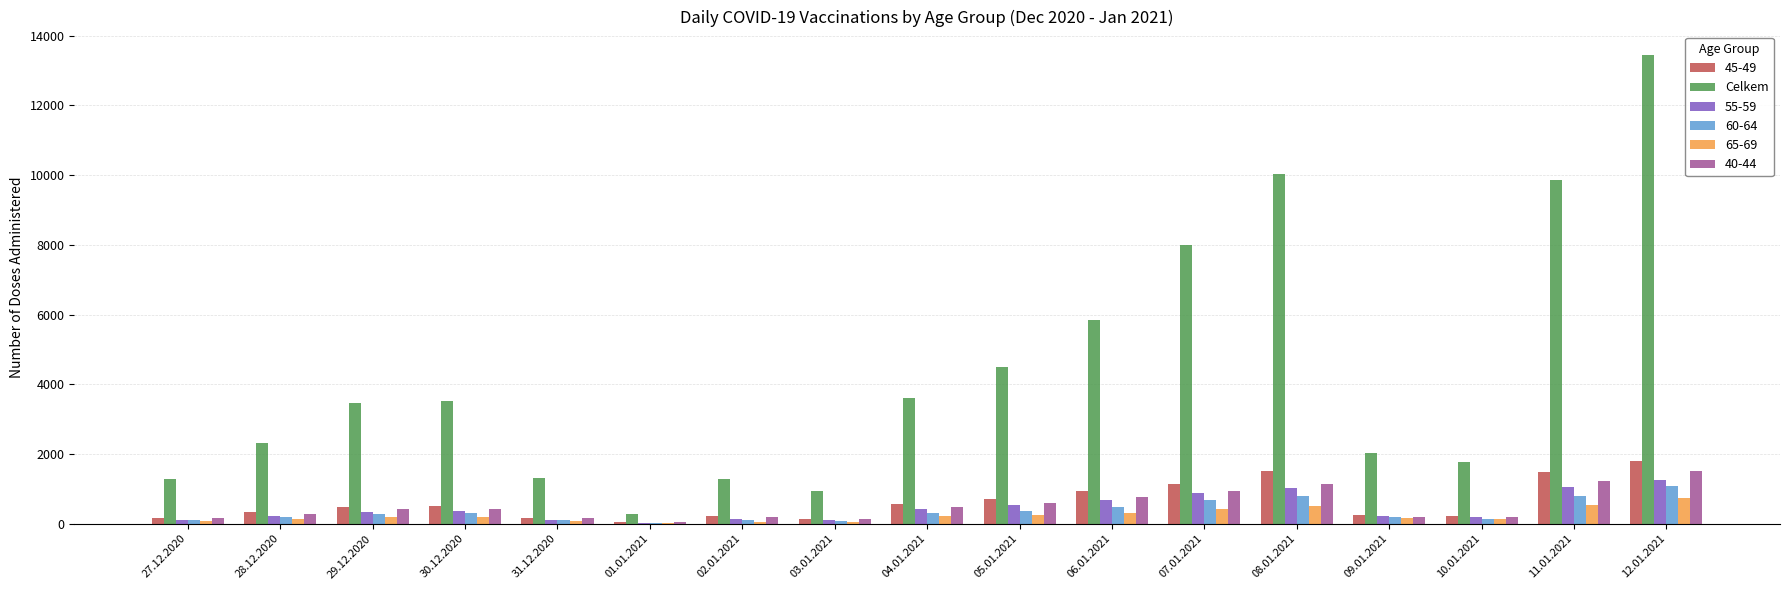

Is it true that 40-44 equals 489 at 11.01.2021?

False